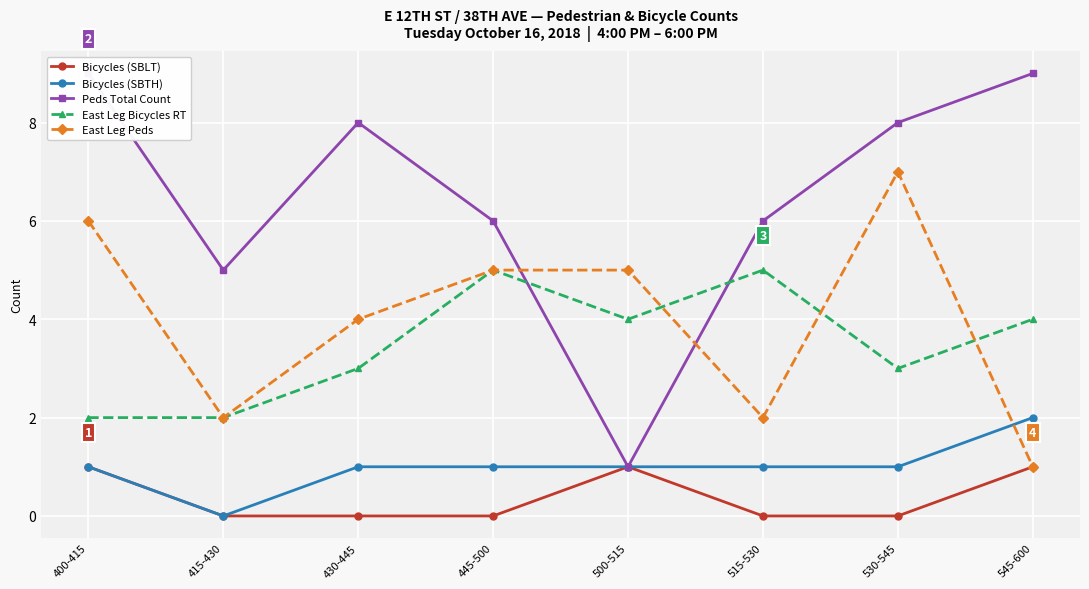

Where is Peds Total Count nearest to the value 5?

415-430